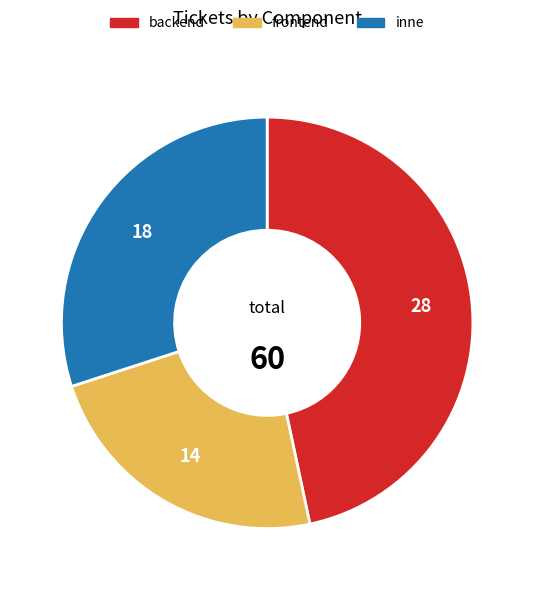

The backend slice represents 33% of the pie. True or false?

False